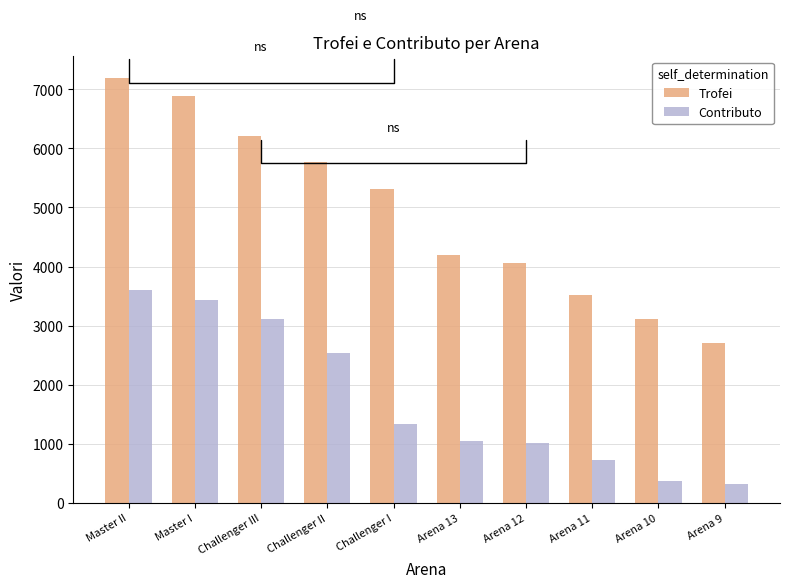

How many categories are shown in the chart?

10